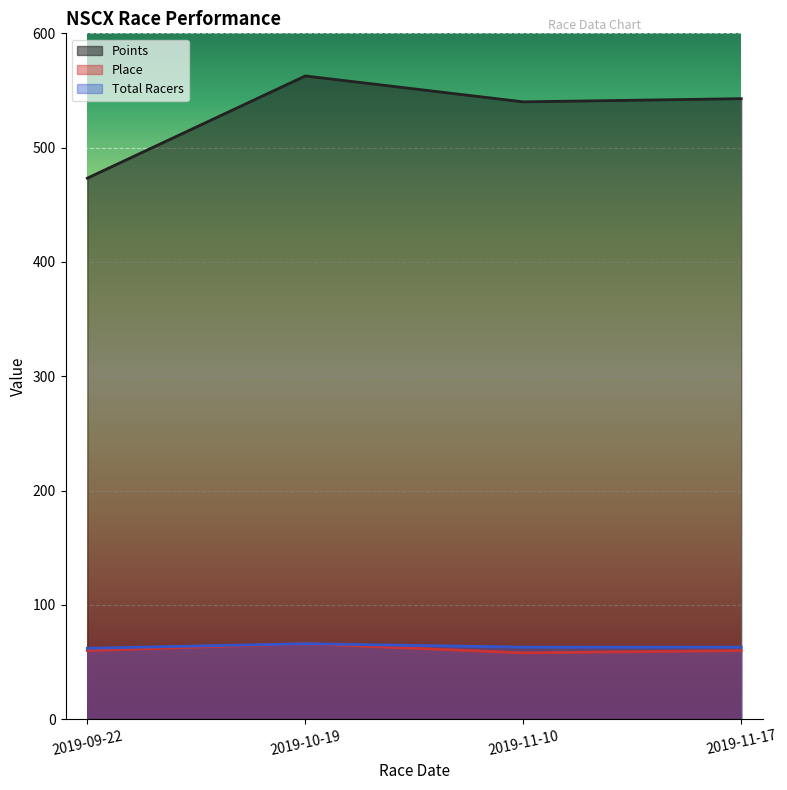

Which category has the lowest value in the Place series?

2019-11-10